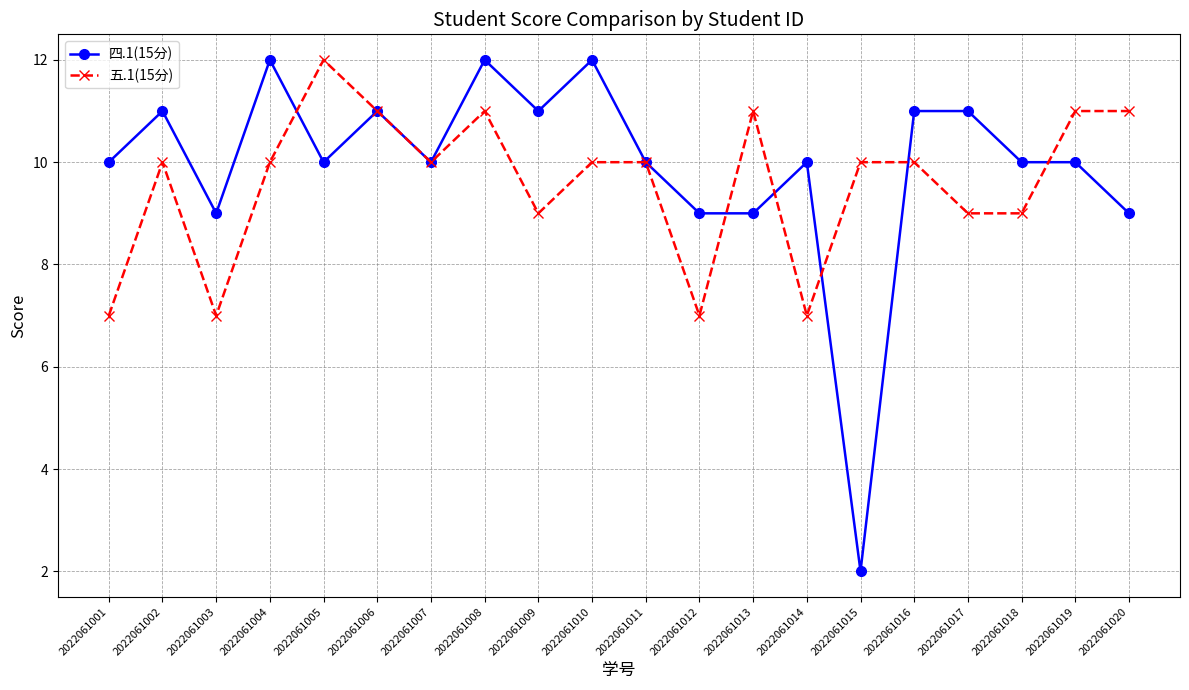

Which series ends up on top after the final intersection of 五.1(15分) and 四.1(15分)?

五.1(15分)